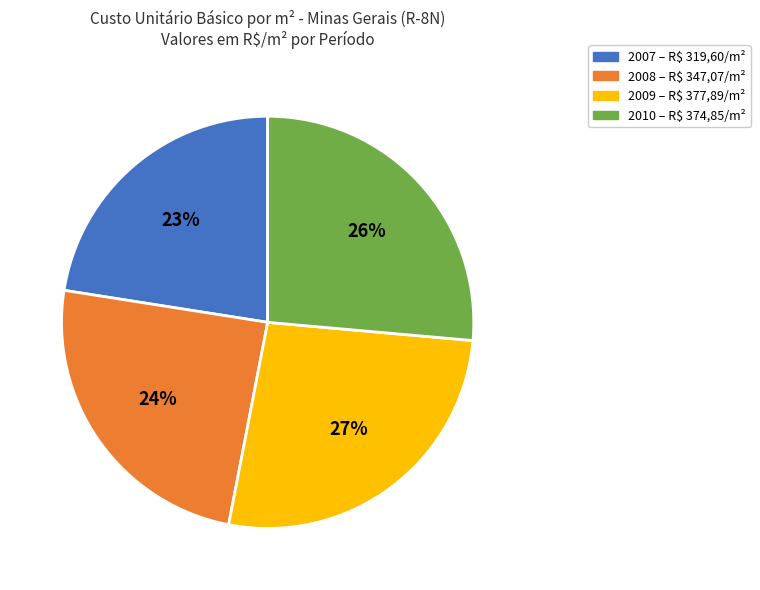

How many slices are in this pie chart?

4